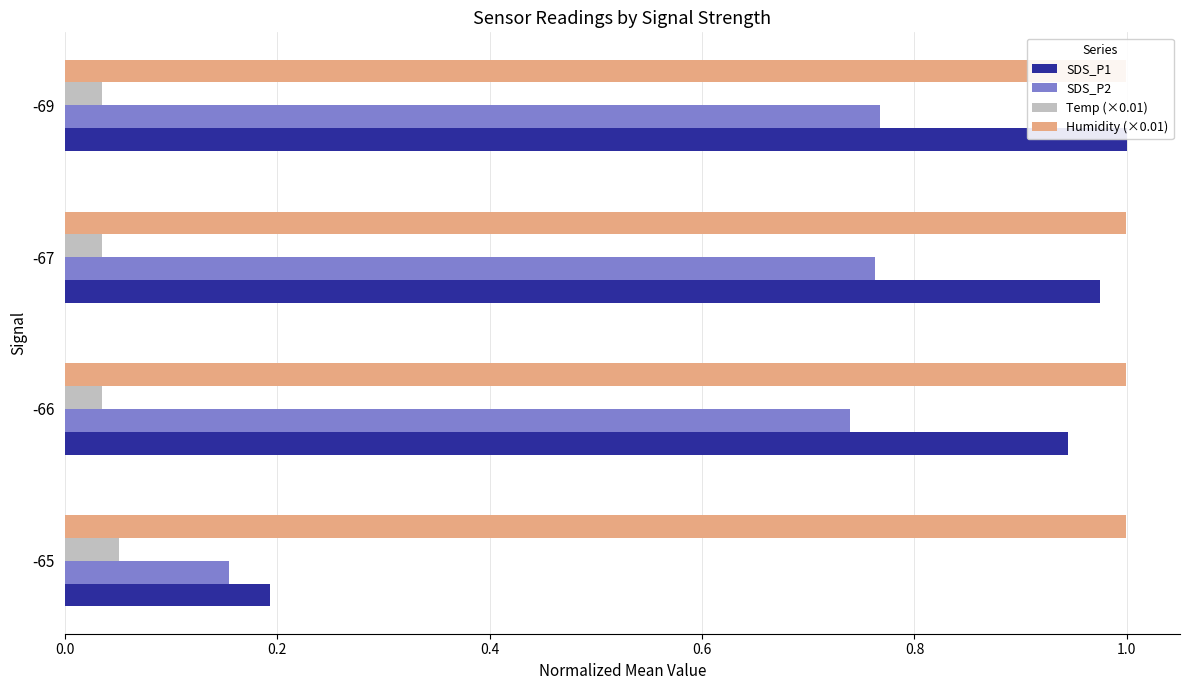

Does the chart contain any negative values?

No